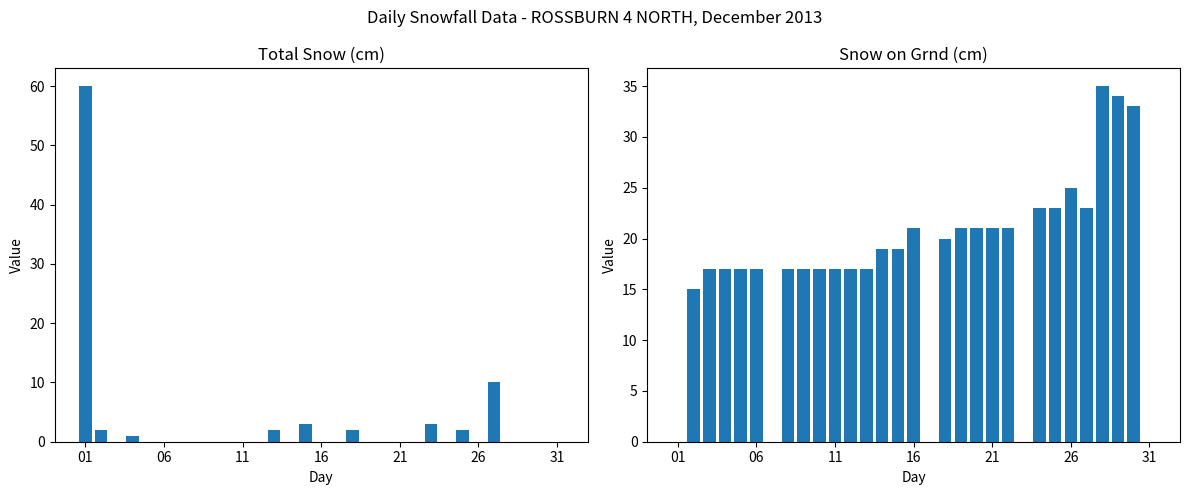

Are the bars grouped side by side (vs. stacked)?

Yes